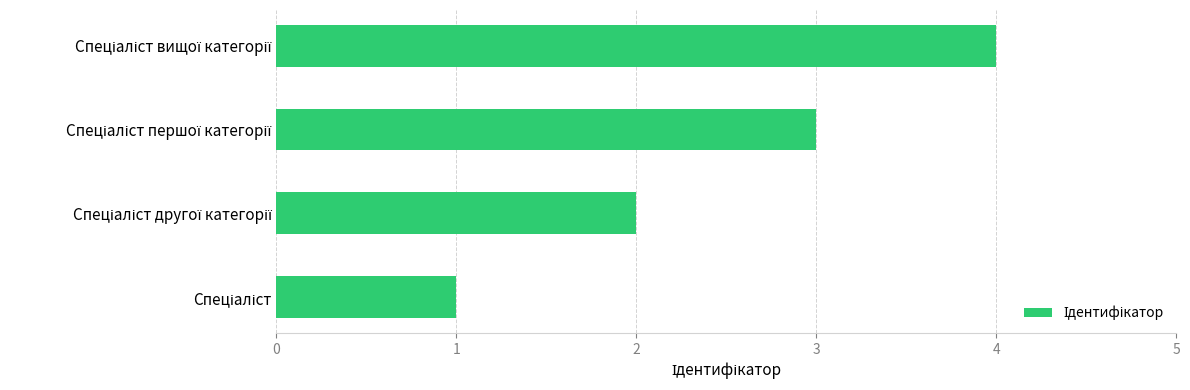

What is the difference between the maximum and minimum values?

3